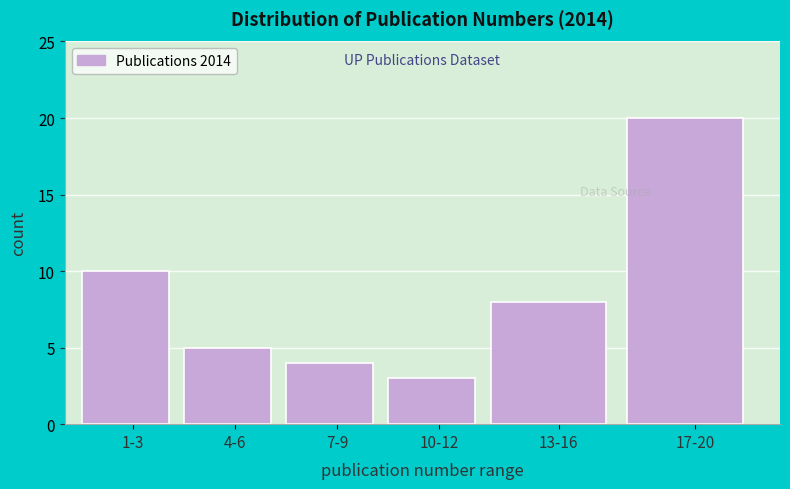

Reading left to right, transcribe all the data shown in this chart.

1-3=10	4-6=5	7-9=4	10-12=3	13-16=8	17-20=20